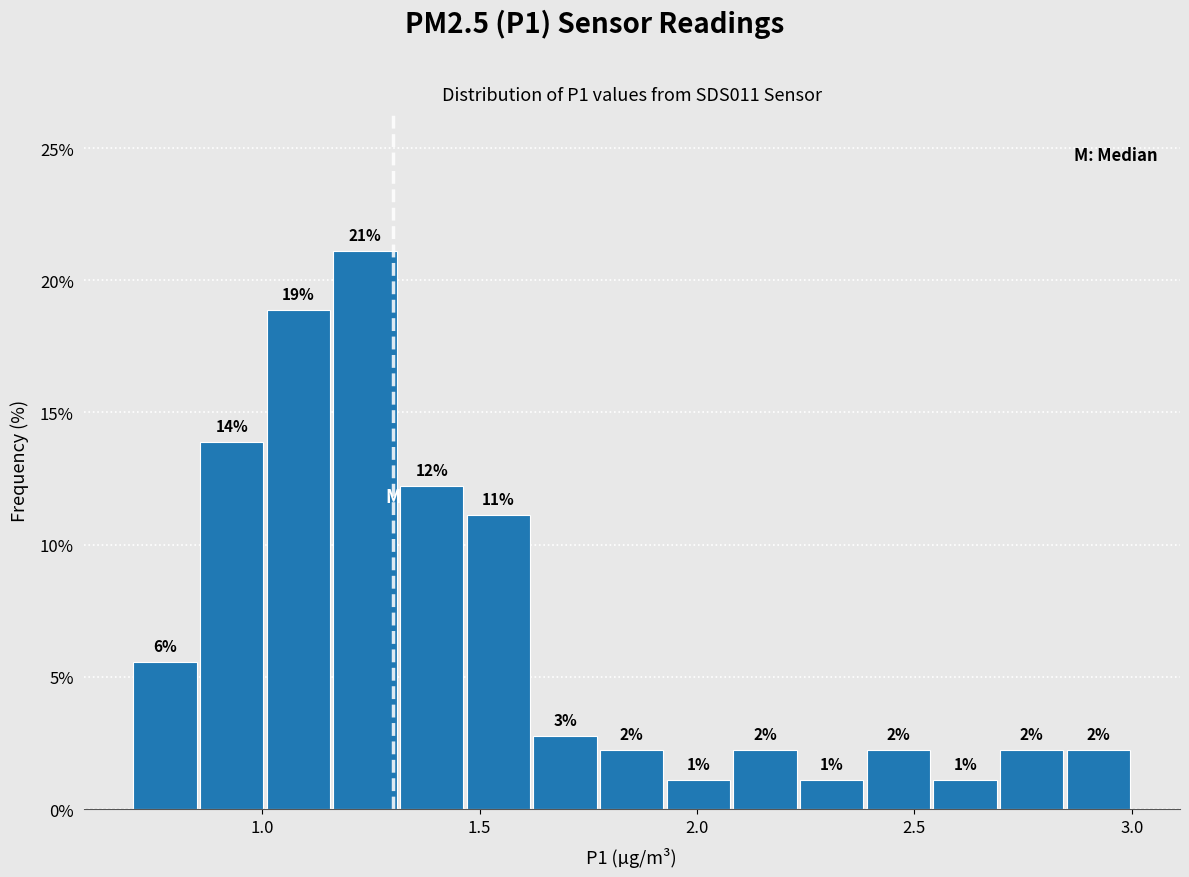

Read against the x-axis, roughly where is the centre of the tallest bar?

1.25